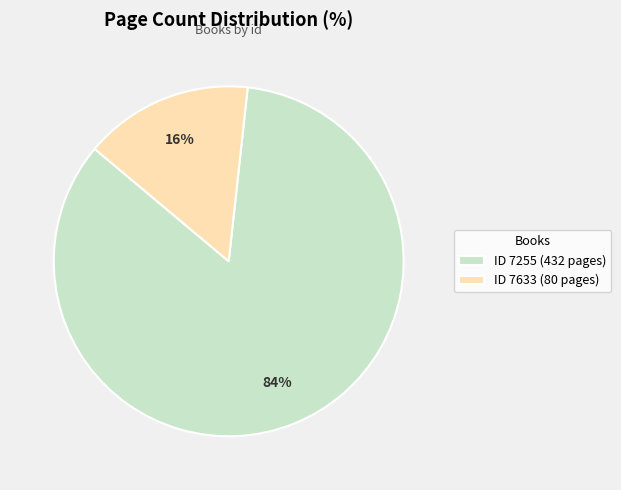

Is it true that ID 7633 (80 pages) is 23% of the pie?

False